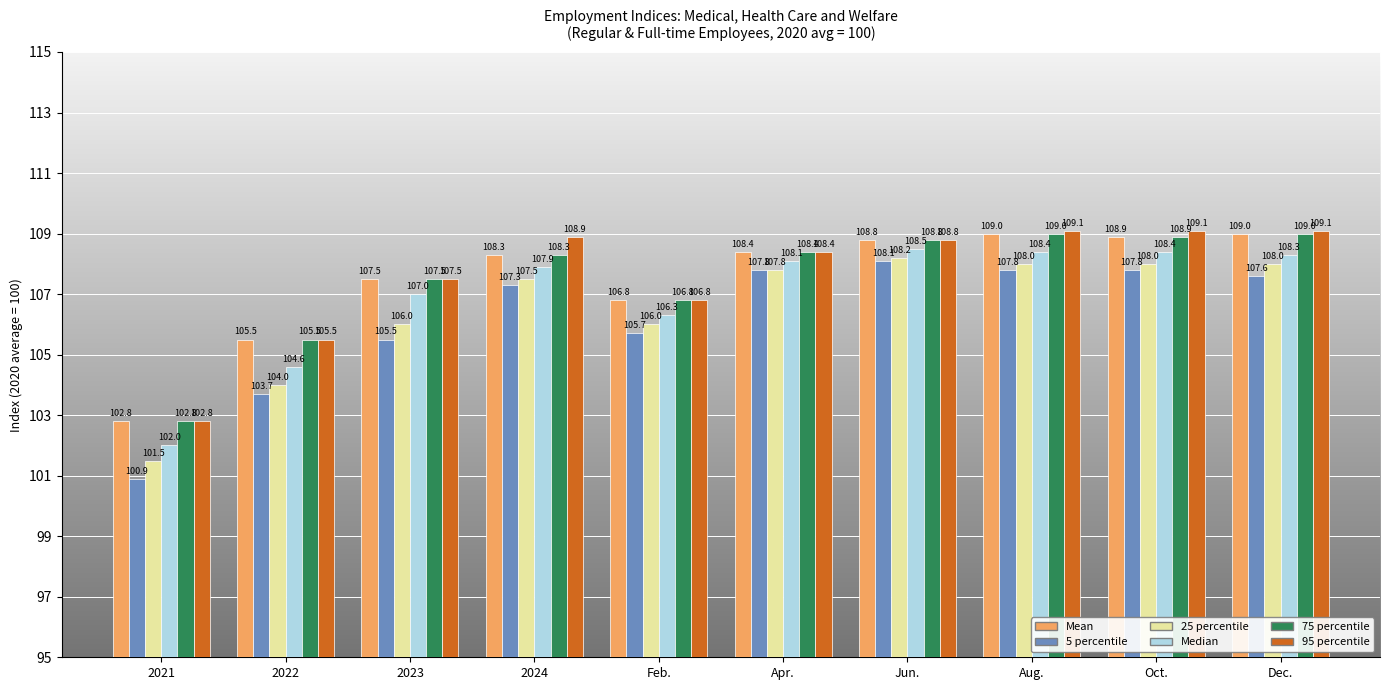

Reading right to left, transcribe all the data shown in this chart.

Mean: Dec.=109.0	Oct.=108.9	Aug.=109.0	Jun.=108.8	Apr.=108.4	Feb.=106.8	2024=108.3	2023=107.5	2022=105.5	2021=102.8
5 percentile: Dec.=107.6	Oct.=107.8	Aug.=107.8	Jun.=108.1	Apr.=107.8	Feb.=105.7	2024=107.3	2023=105.5	2022=103.7	2021=100.9
25 percentile: Dec.=108.0	Oct.=108.0	Aug.=108.0	Jun.=108.2	Apr.=107.8	Feb.=106.0	2024=107.5	2023=106.0	2022=104.0	2021=101.5
Median: Dec.=108.3	Oct.=108.4	Aug.=108.4	Jun.=108.5	Apr.=108.1	Feb.=106.3	2024=107.9	2023=107.0	2022=104.6	2021=102.0
75 percentile: Dec.=109.0	Oct.=108.9	Aug.=109.0	Jun.=108.8	Apr.=108.4	Feb.=106.8	2024=108.3	2023=107.5	2022=105.5	2021=102.8
95 percentile: Dec.=109.1	Oct.=109.1	Aug.=109.1	Jun.=108.8	Apr.=108.4	Feb.=106.8	2024=108.9	2023=107.5	2022=105.5	2021=102.8